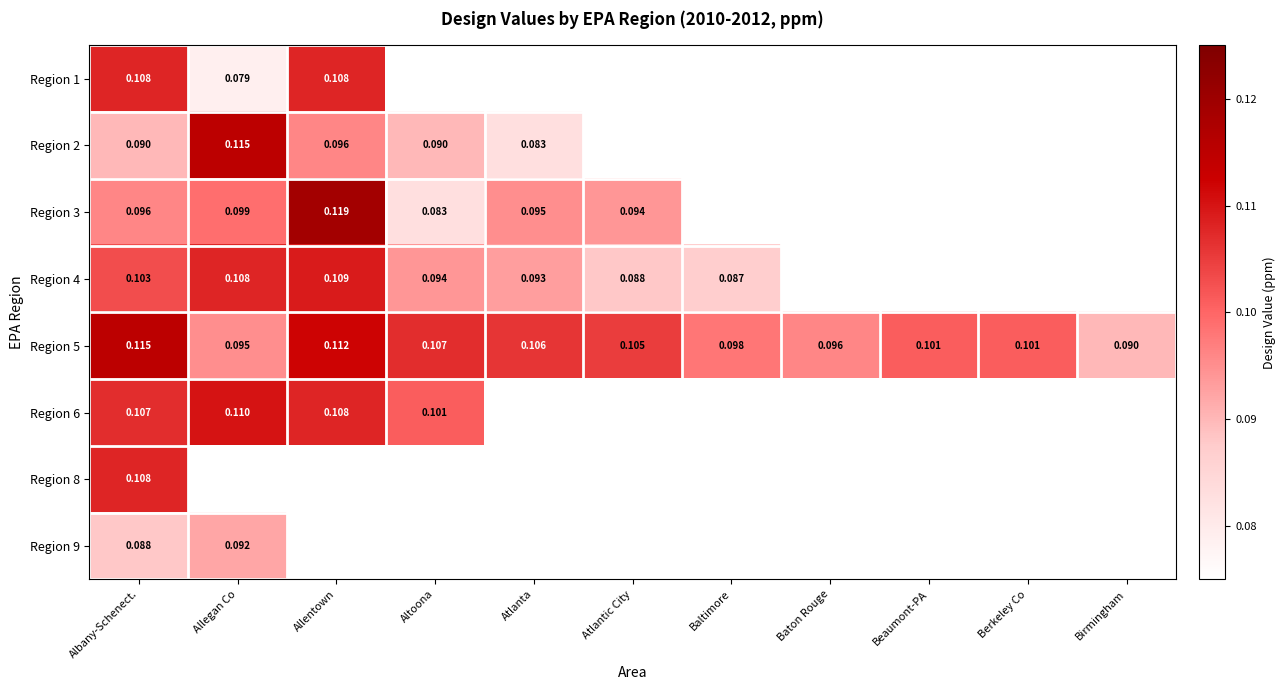

Which series has the widest spread of values?

Region 3